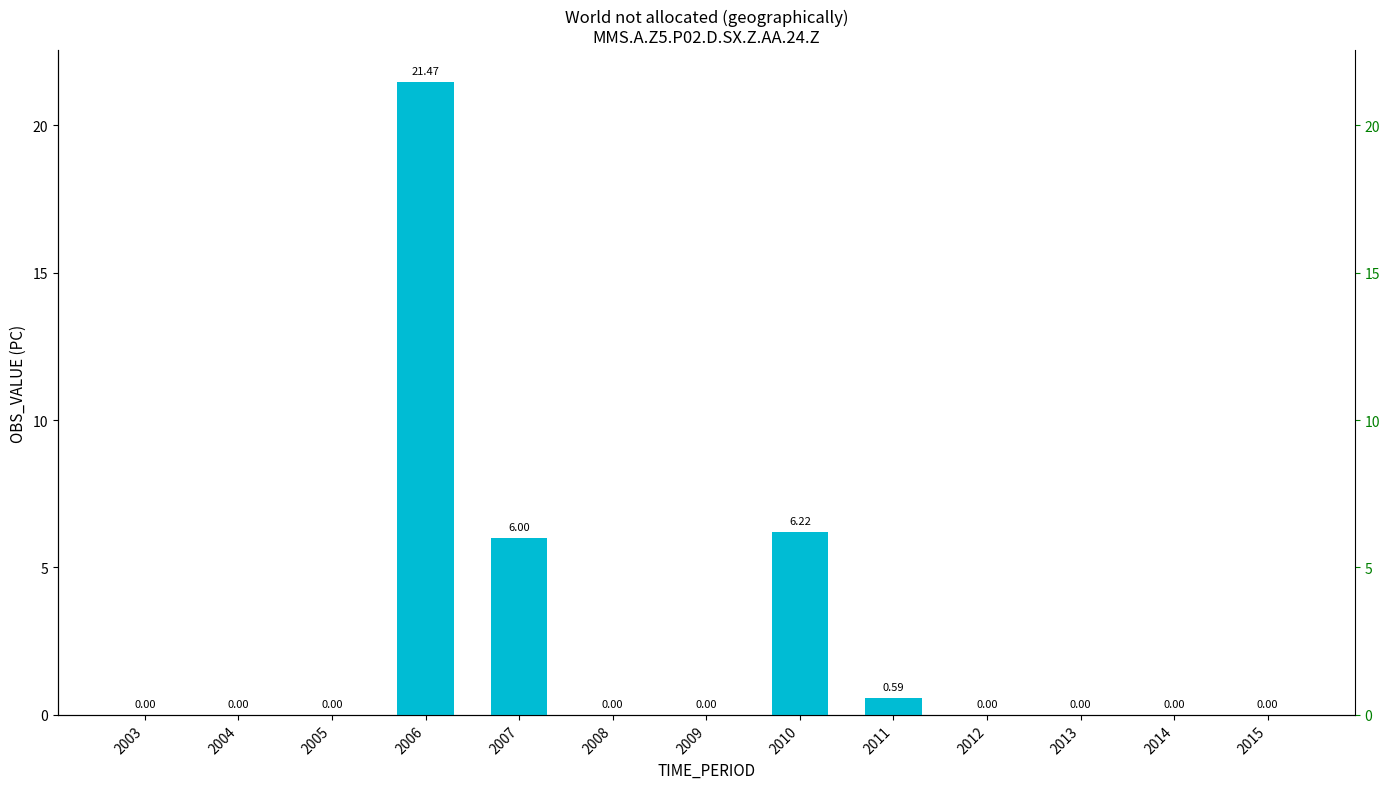

Reading left to right, list all the values displayed in this chart.

2003=0.0	2004=0.0	2005=0.0	2006=21.5	2007=6.0	2008=0.0	2009=0.0	2010=6.2	2011=0.6	2012=0.0	2013=0.0	2014=0.0	2015=0.0